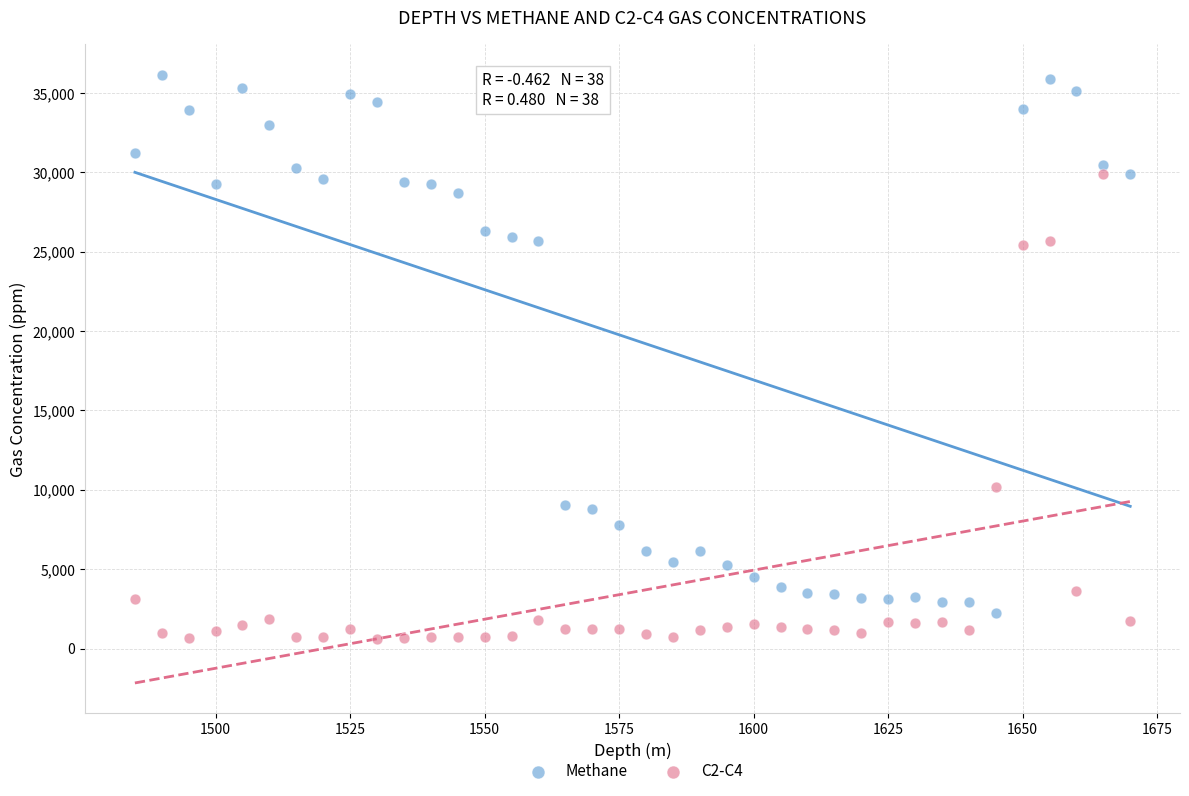

Across all data points, what is the range of X values (max minus min)?

185.0